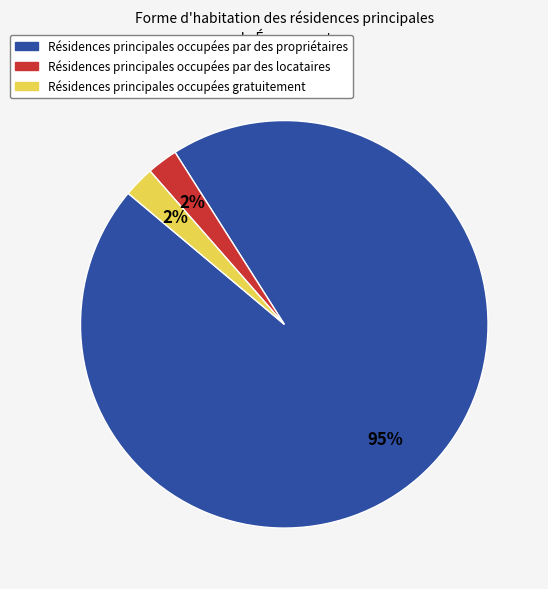

How many segments does this pie chart have?

3